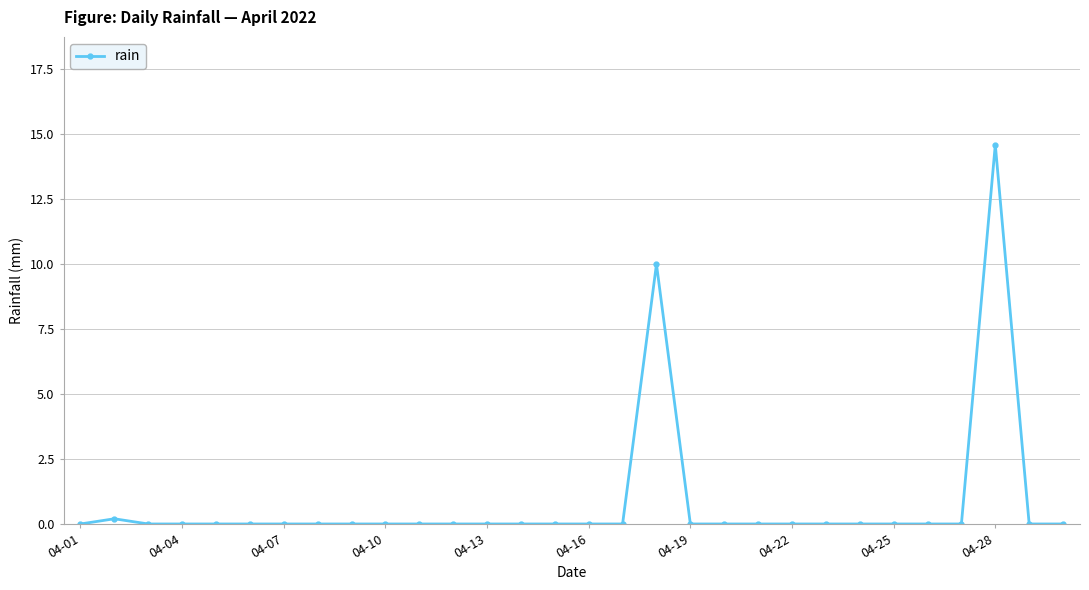

True or false: the data has more than 1 interior local peaks.

True